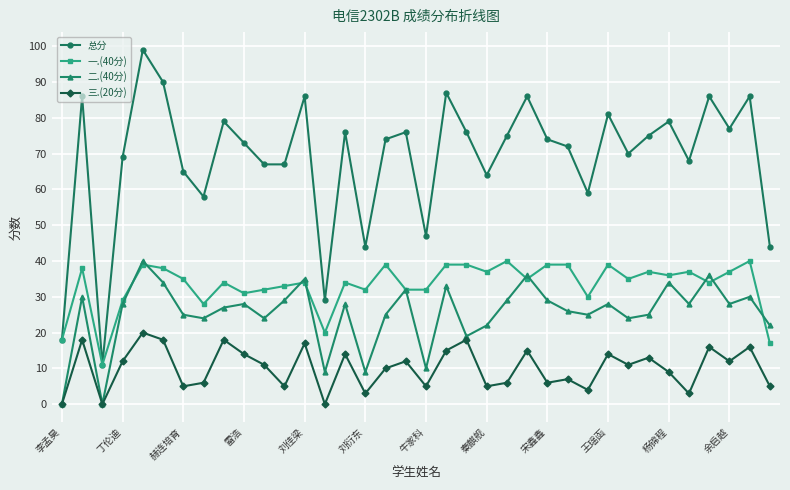

What is the maximum value for 总分?

99